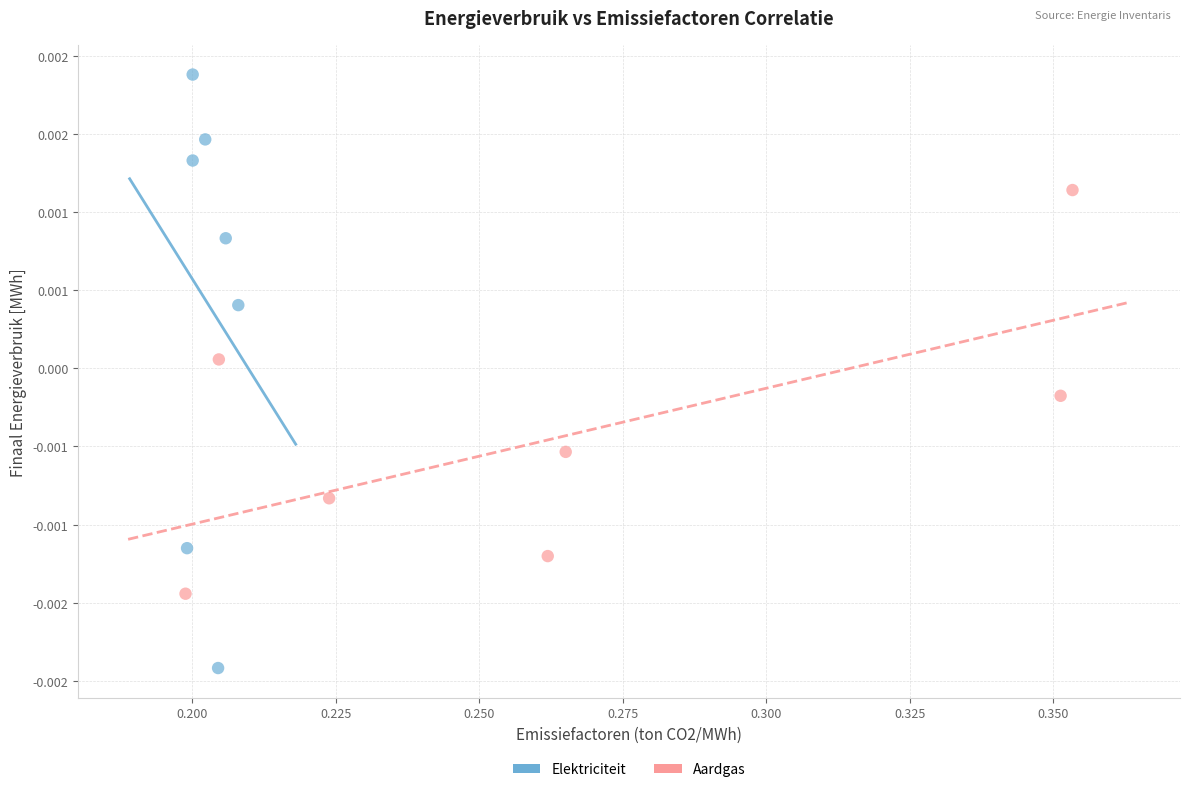

Which series has the largest Y range (max minus min)?

Elektriciteit